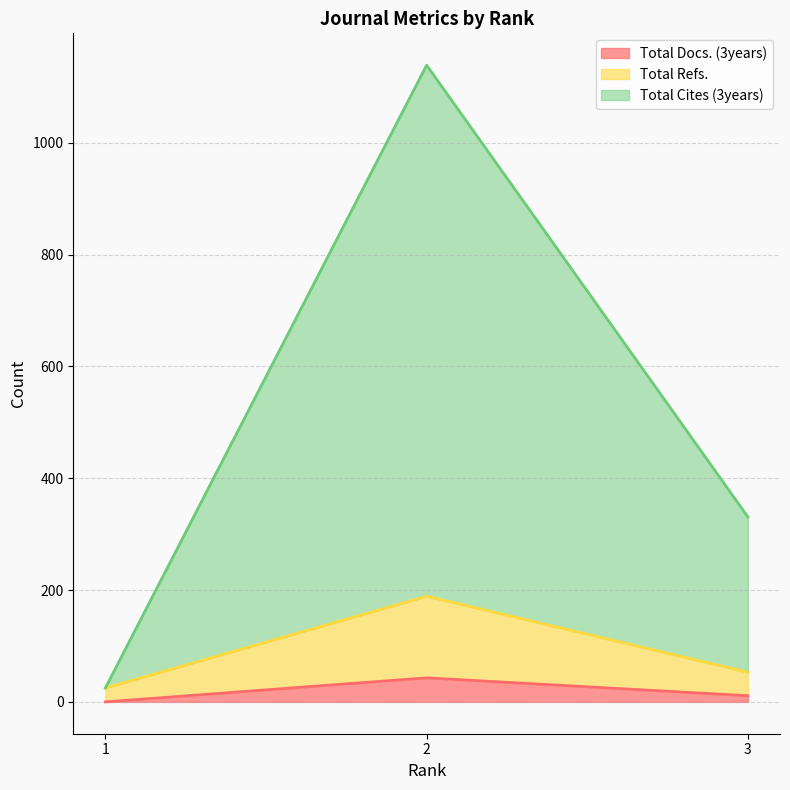

Count the Total Refs. values in the range 25 to 189.

3